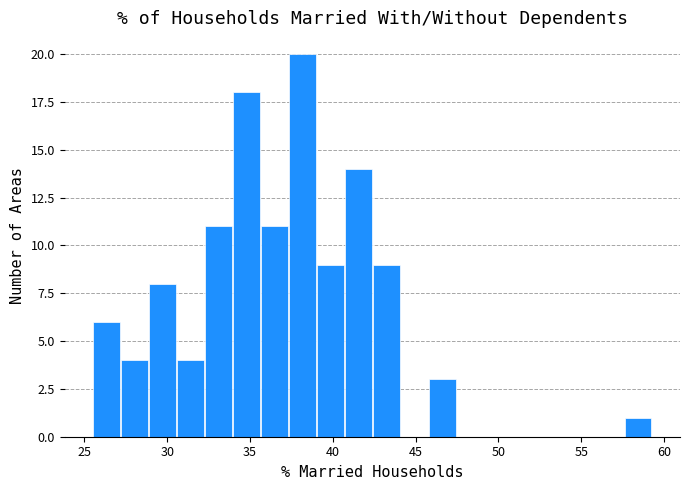

Around what value on the x-axis is the tallest bar? Give the approximate position of its centre, as read against the axis.

38.0